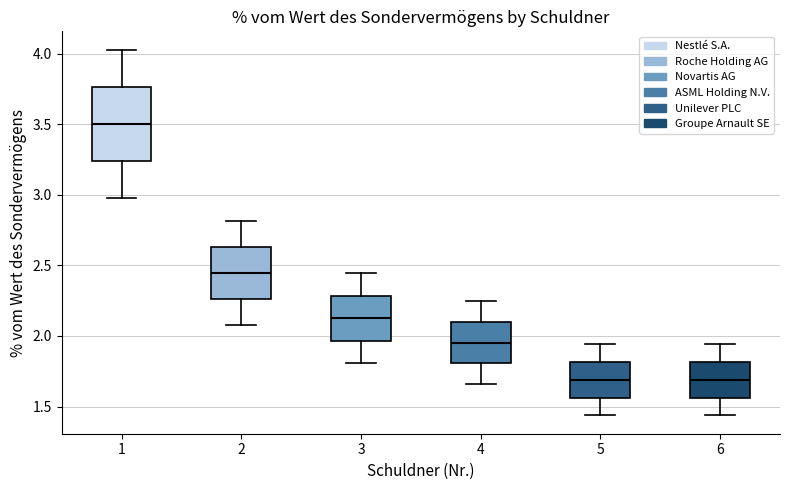

Reading left to right, read every box against the y-axis: the position of its median line, the range the box covers, and the ends of its whiskers. The values are not printed on the chart, so give them approximately, as read against the axis.

1: median 3.50, box 3.25 to 3.75, whiskers 3.00 to 4.05
2: median 2.45, box 2.25 to 2.65, whiskers 2.10 to 2.80
3: median 2.15, box 1.95 to 2.30, whiskers 1.80 to 2.45
4: median 1.95, box 1.80 to 2.10, whiskers 1.65 to 2.25
5: median 1.70, box 1.55 to 1.80, whiskers 1.45 to 1.95
6: median 1.70, box 1.55 to 1.80, whiskers 1.45 to 1.95